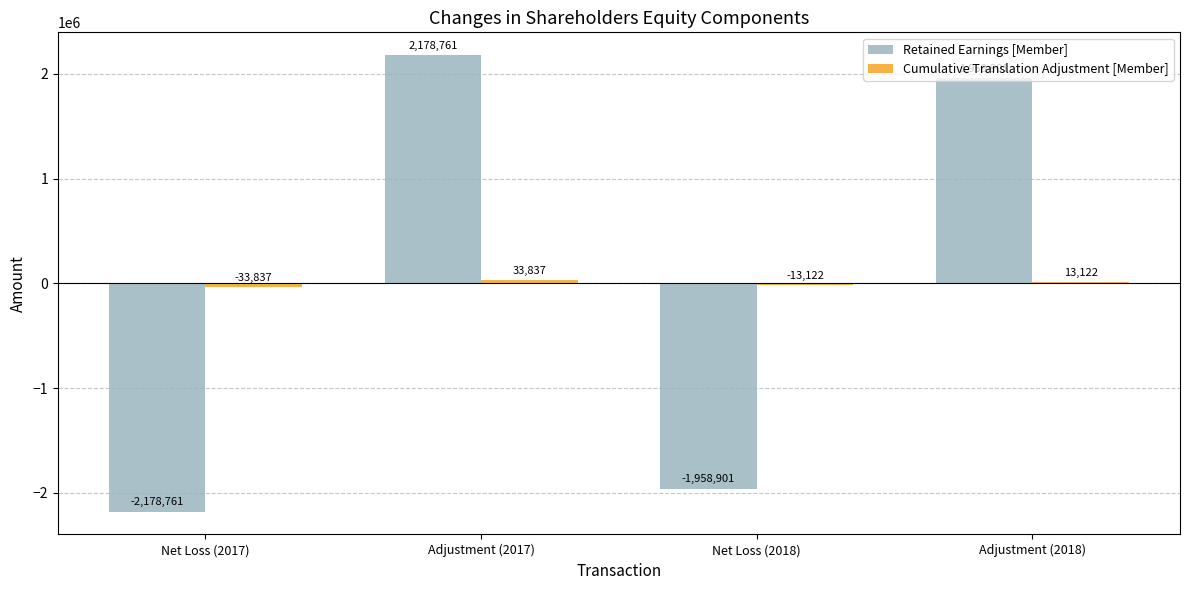

What is the total value across all series at Net Loss (2018)?

-1972023